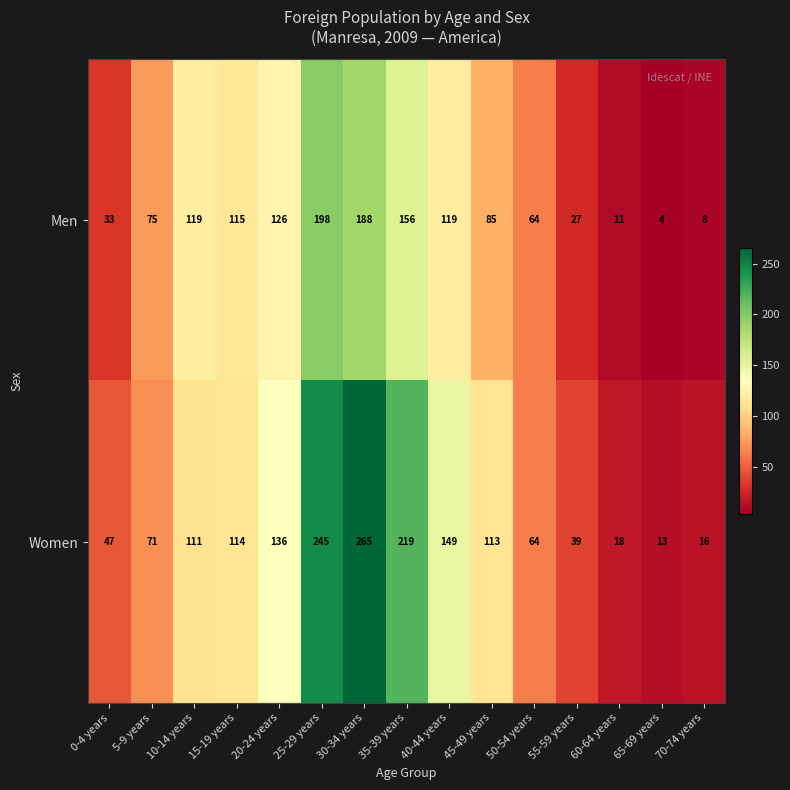

What is the sum of all Men values?

1328